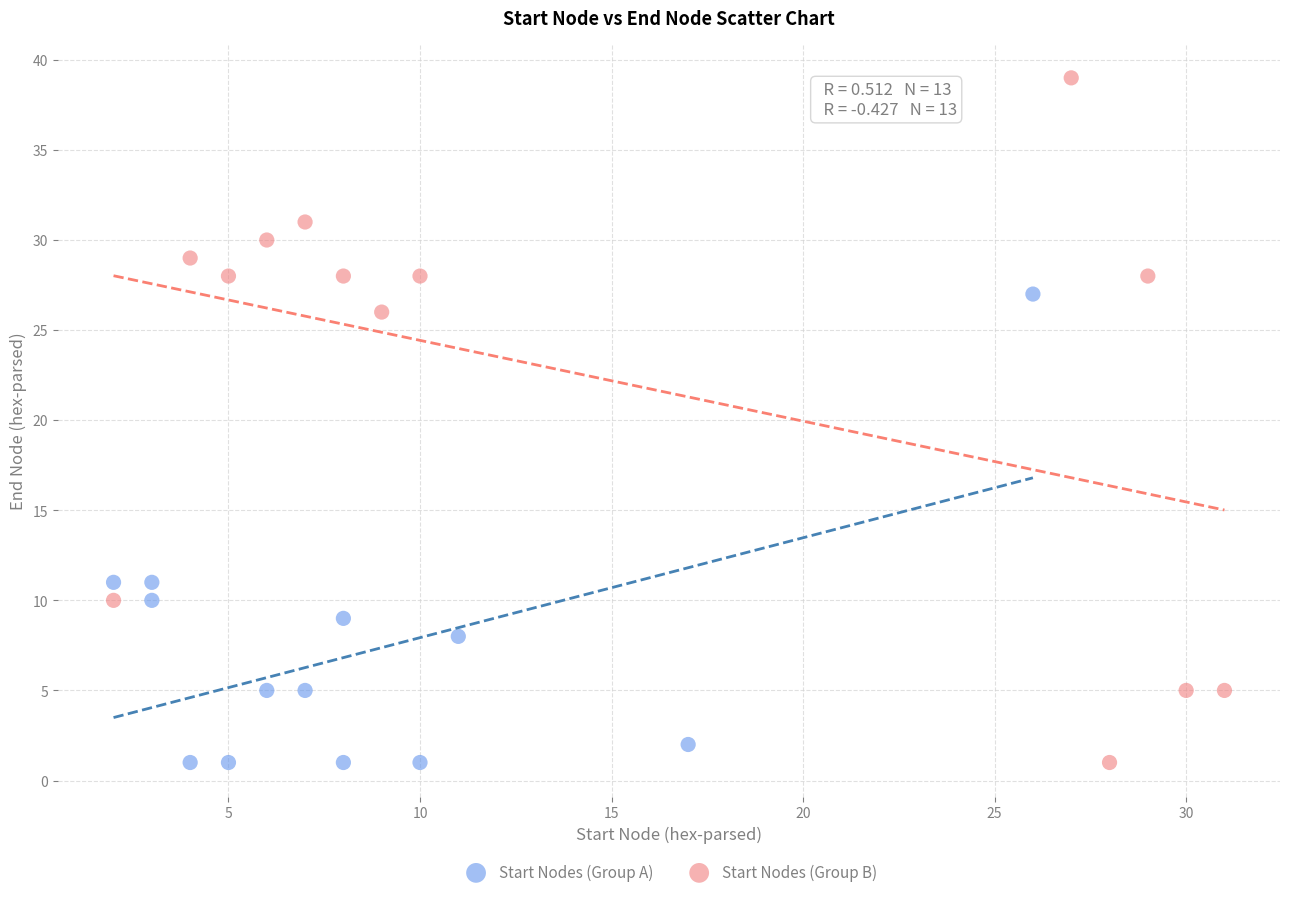

What are all the series names shown in the legend?

Start Nodes (Group A), Start Nodes (Group B)